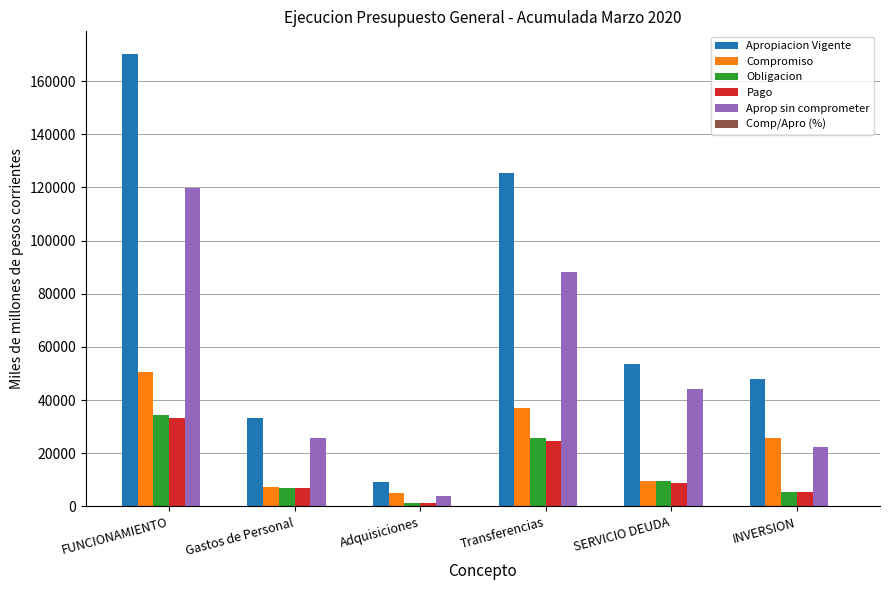

Is it true that Obligacion equals 1272.7 at Adquisiciones?

True